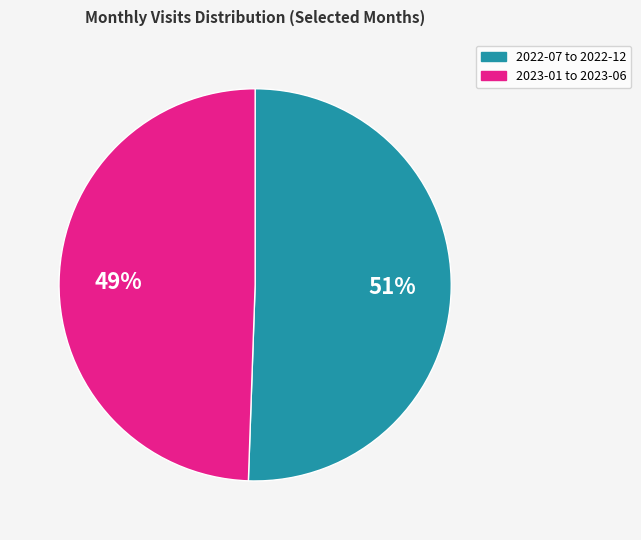

Is there any slice that represents more than half of the pie?

Yes